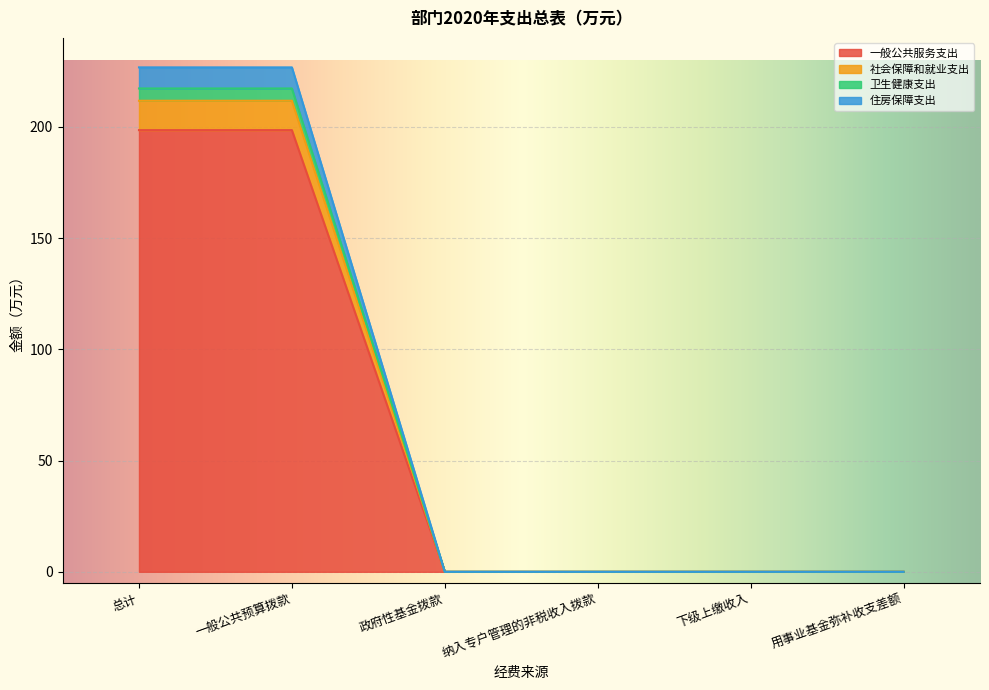

How many data points in 卫生健康支出 are above 0?

2